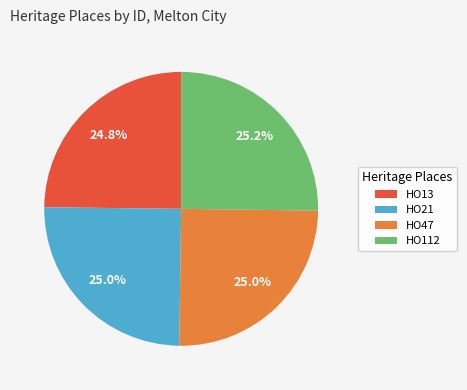

Is there any slice that represents more than half of the pie?

No